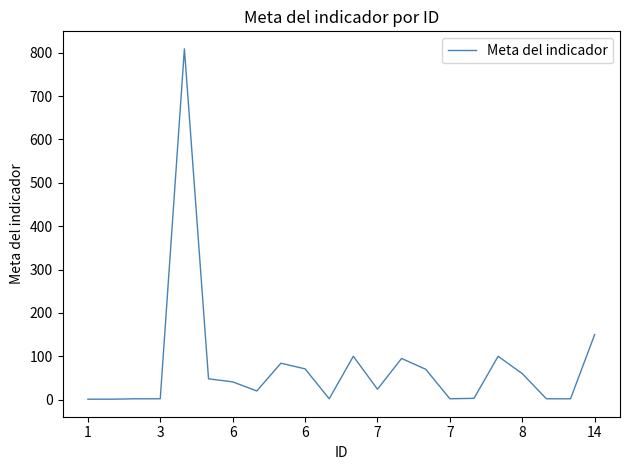

What is the greatest value displayed?

809